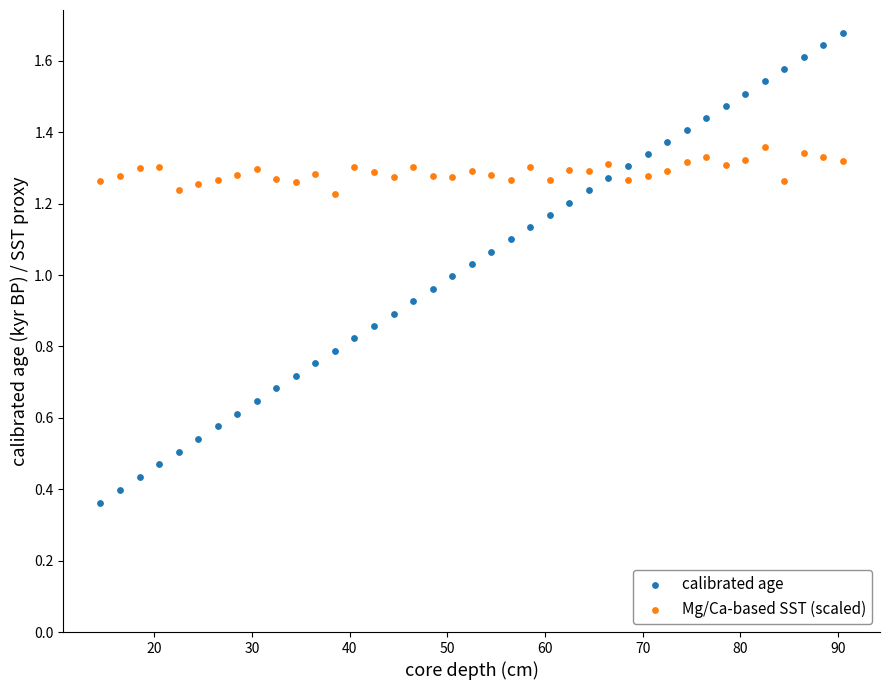

Which series has the largest Y range (max minus min)?

calibrated age